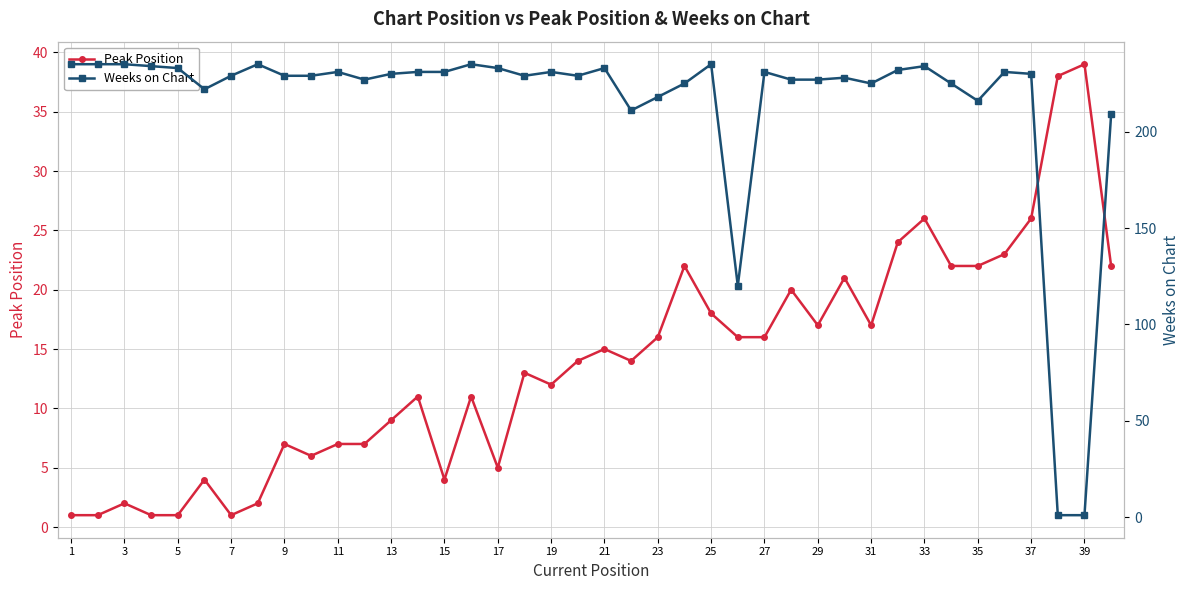

Is this an area chart (filled region under the line)?

No